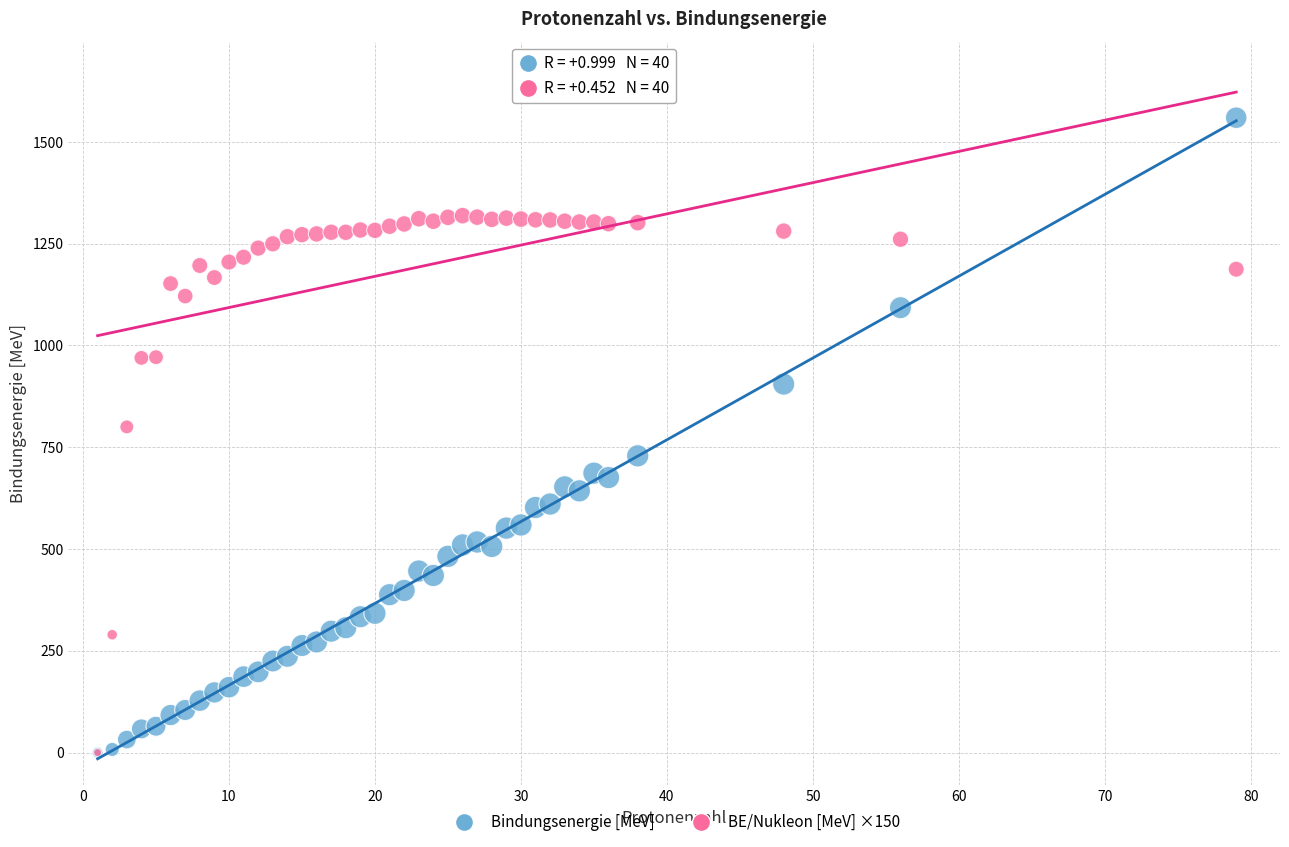

Which series has the widest spread of Y values?

Bindungsenergie [MeV]